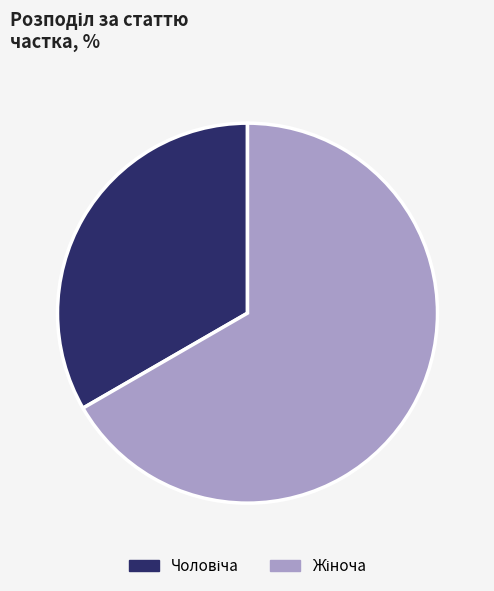

Count the number of slices in the pie.

2